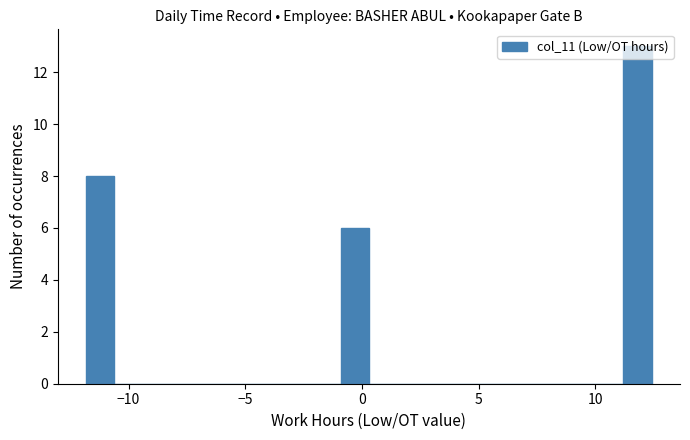

Around what value on the x-axis is the tallest bar? Give the approximate position of its centre, as read against the axis.

12.0